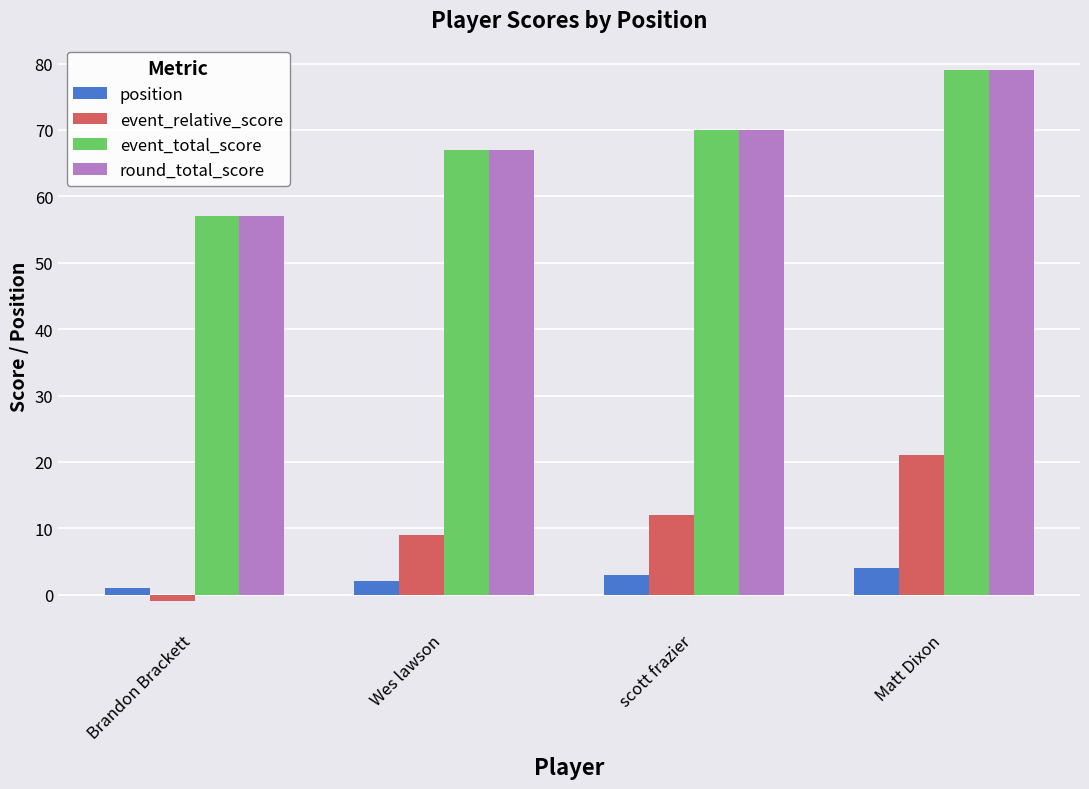

What value does the round_total_score series have at scott frazier?

70